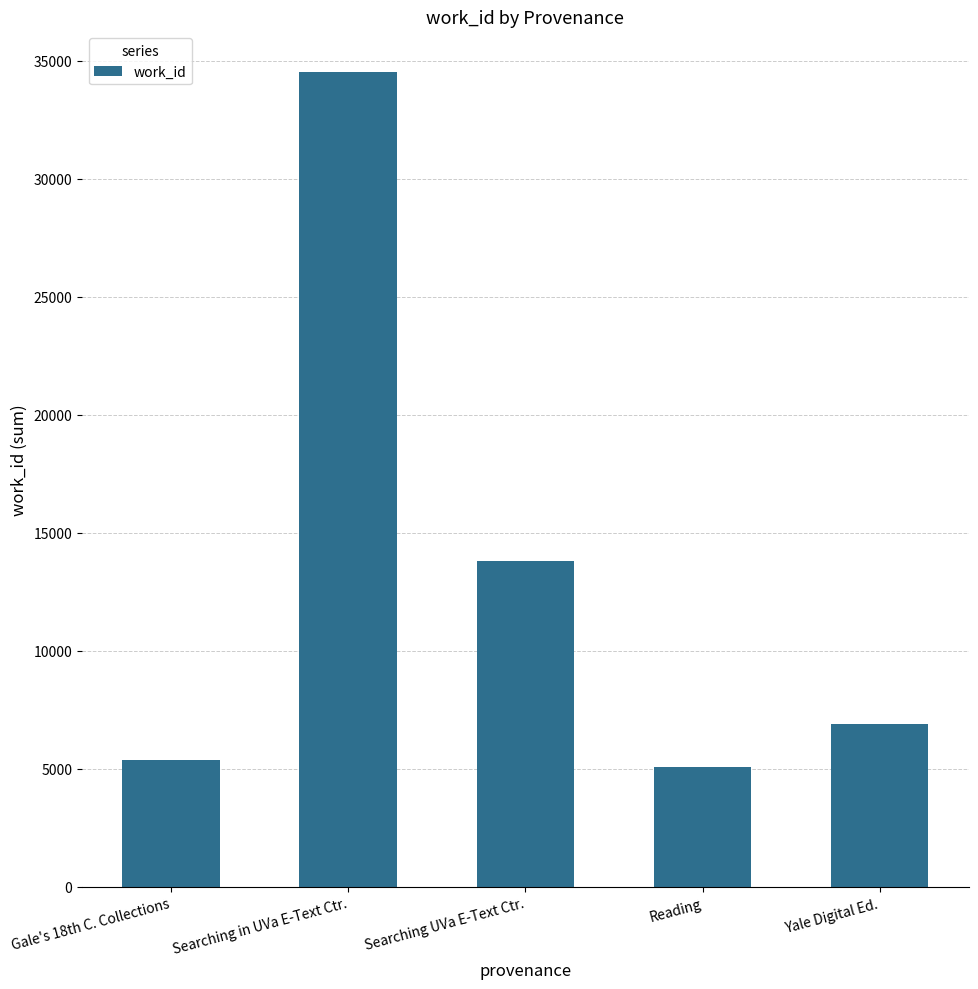

Reading left to right, transcribe all the data shown in this chart.

5351	34523	13809	5063	6889